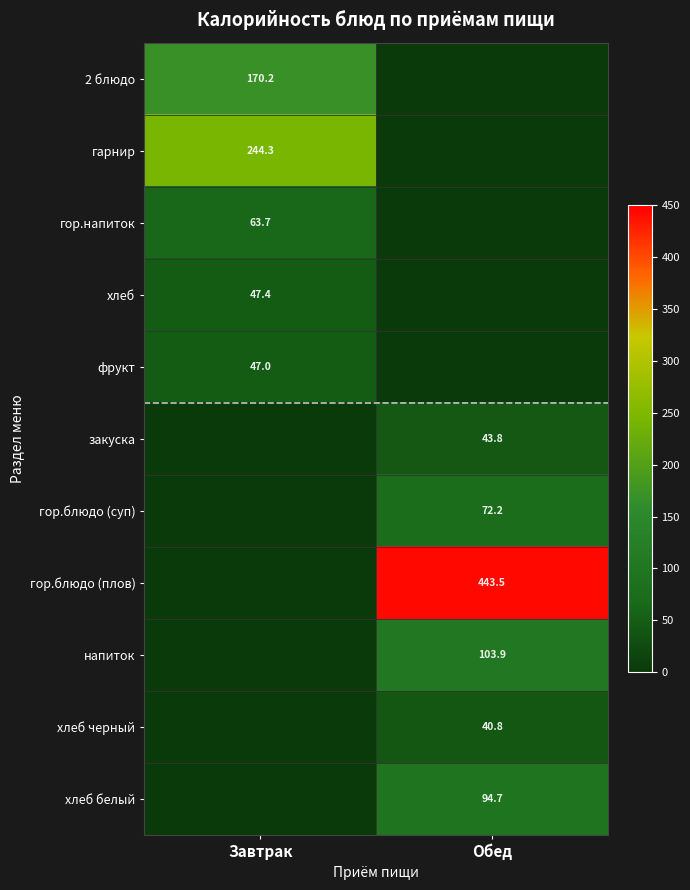

Which has a higher value, Завтрак or Обед?

Завтрак